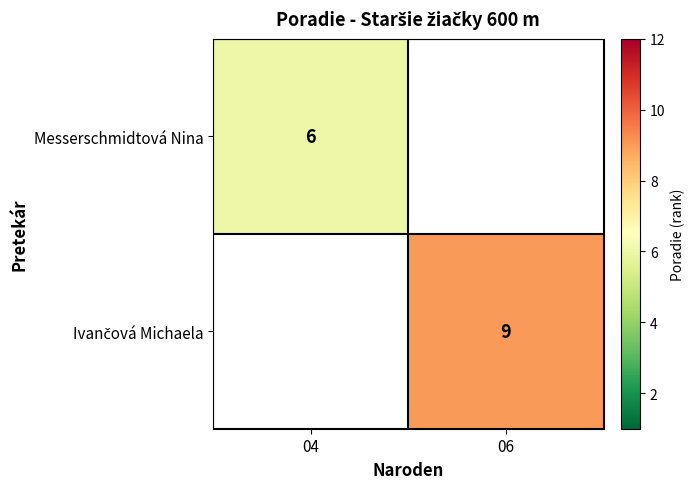

What is the smallest value displayed?

6.0